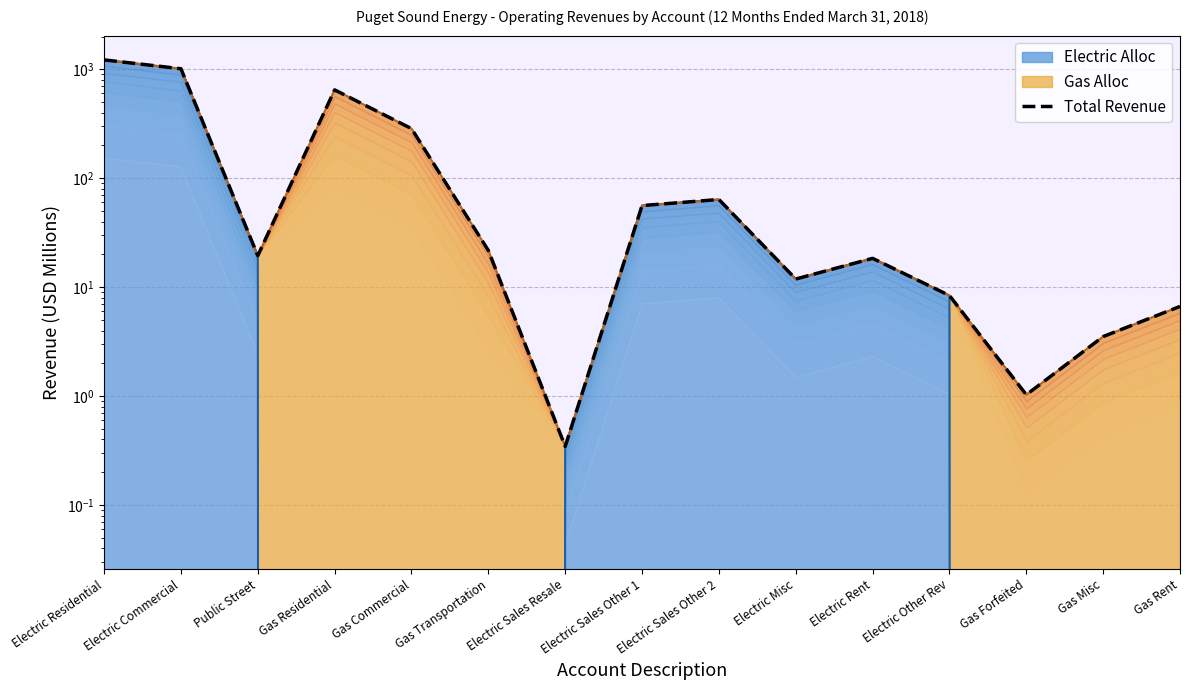

Which has a higher value, Gas Misc or Gas Residential?

Gas Residential